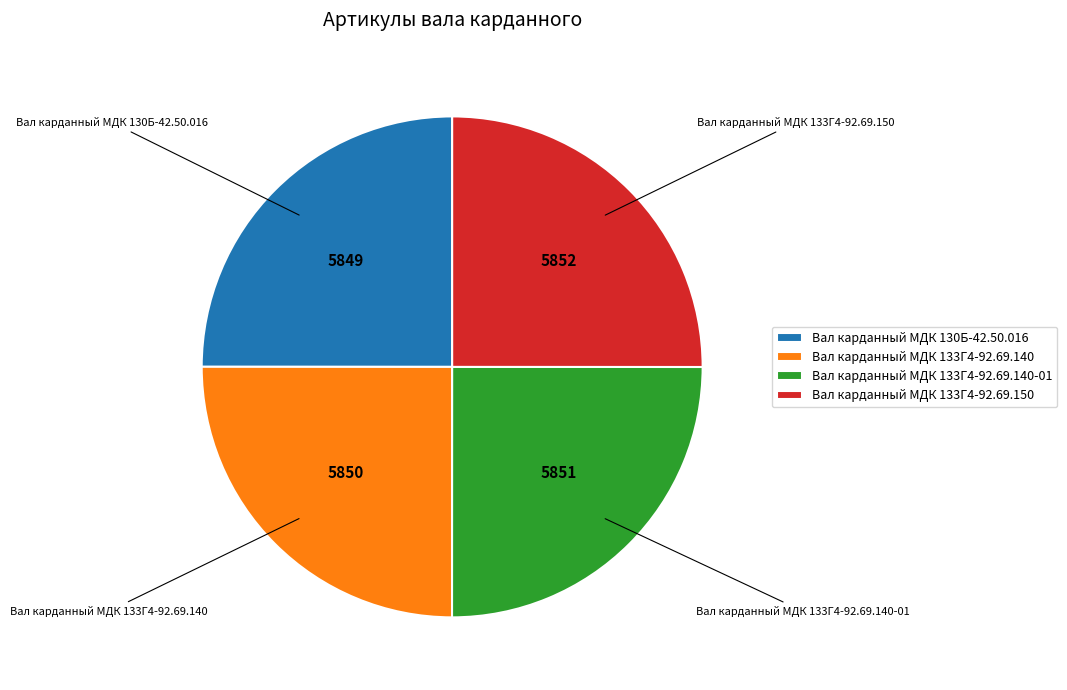

Is it true that Вал карданный МДК 130Б-42.50.016 is 33% of the pie?

False